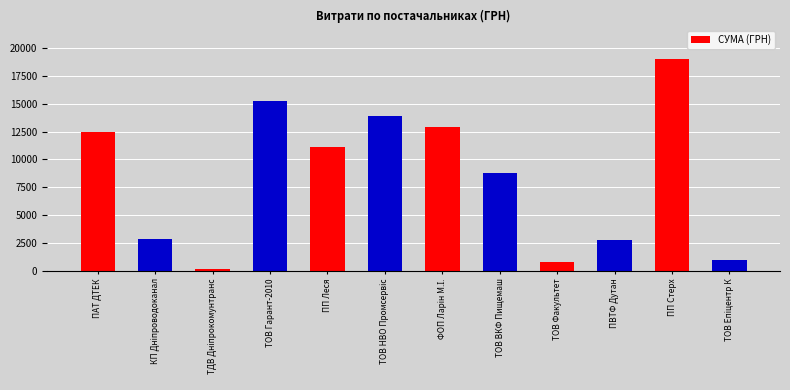

Read the value at ТОВ Гарант-2010.

15228.4